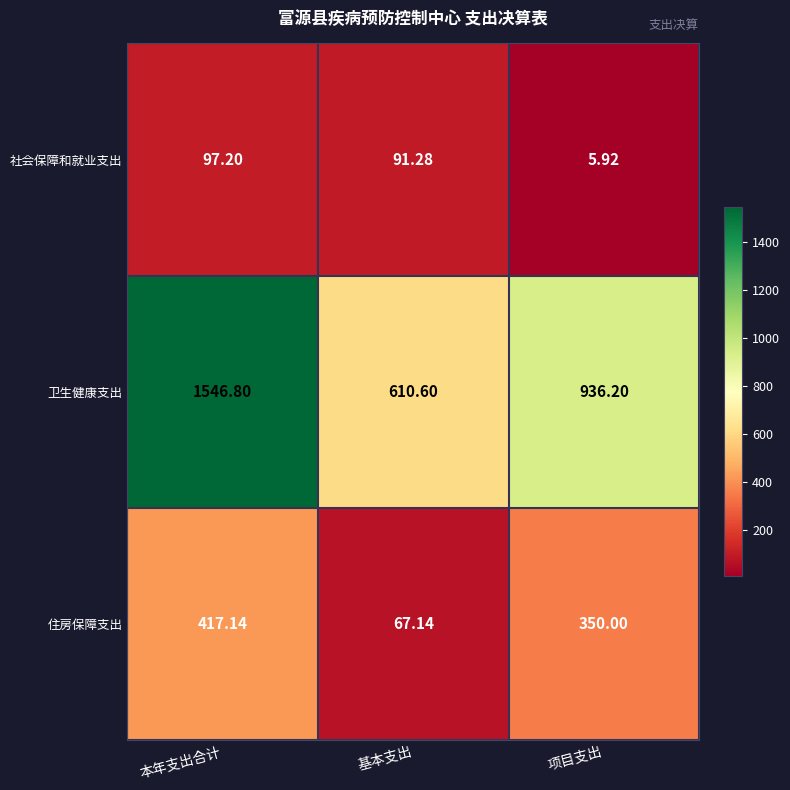

Which series changed the most between 基本支出 and 项目支出?

卫生健康支出